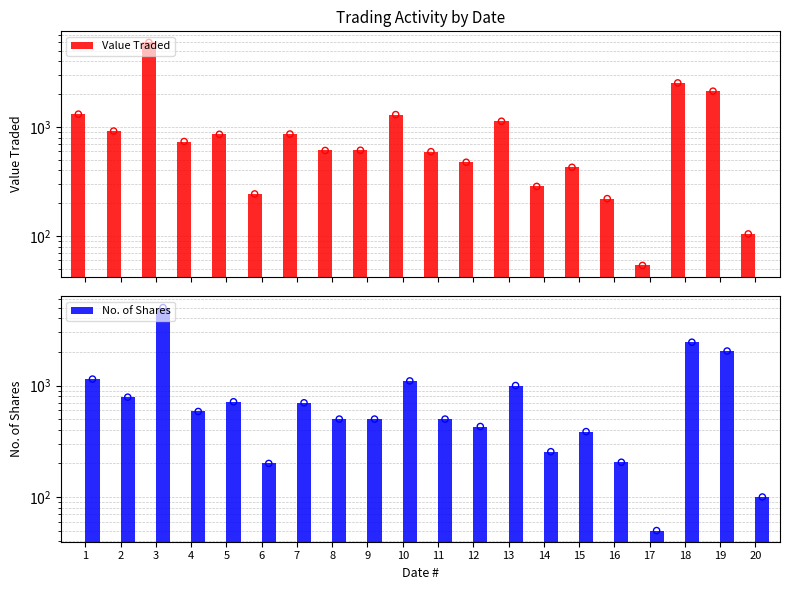

What is the total value across all series at 4?

1322